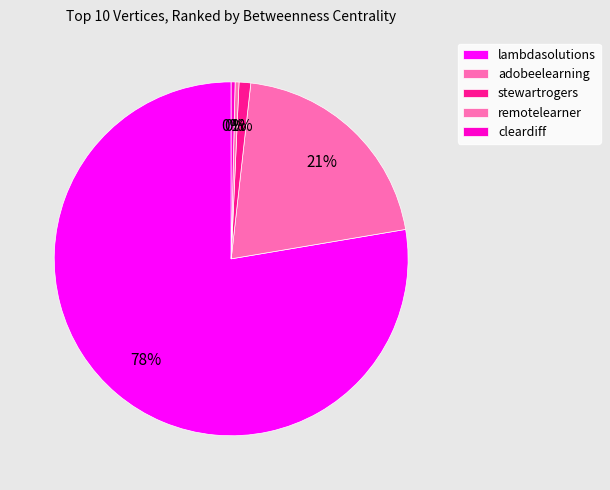

Count the number of slices in the pie.

5